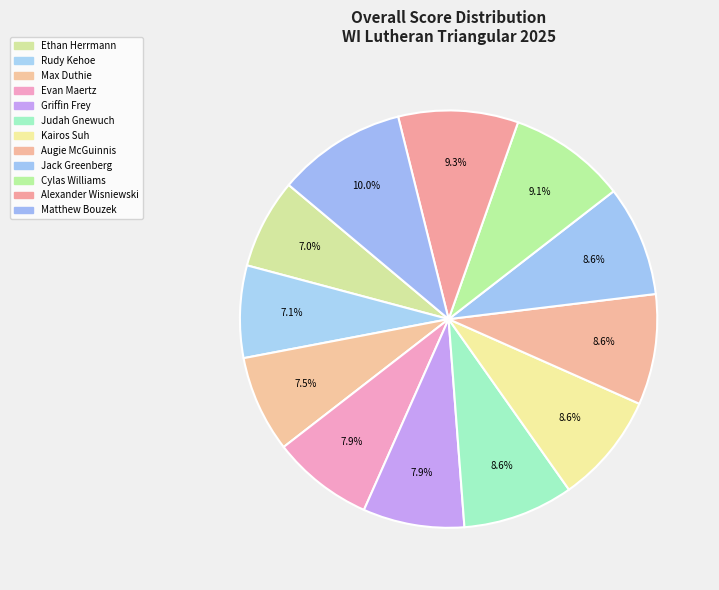

To the nearest percent, what is the difference between the Griffin Frey and Alexander Wisniewski slice percentages?

1%